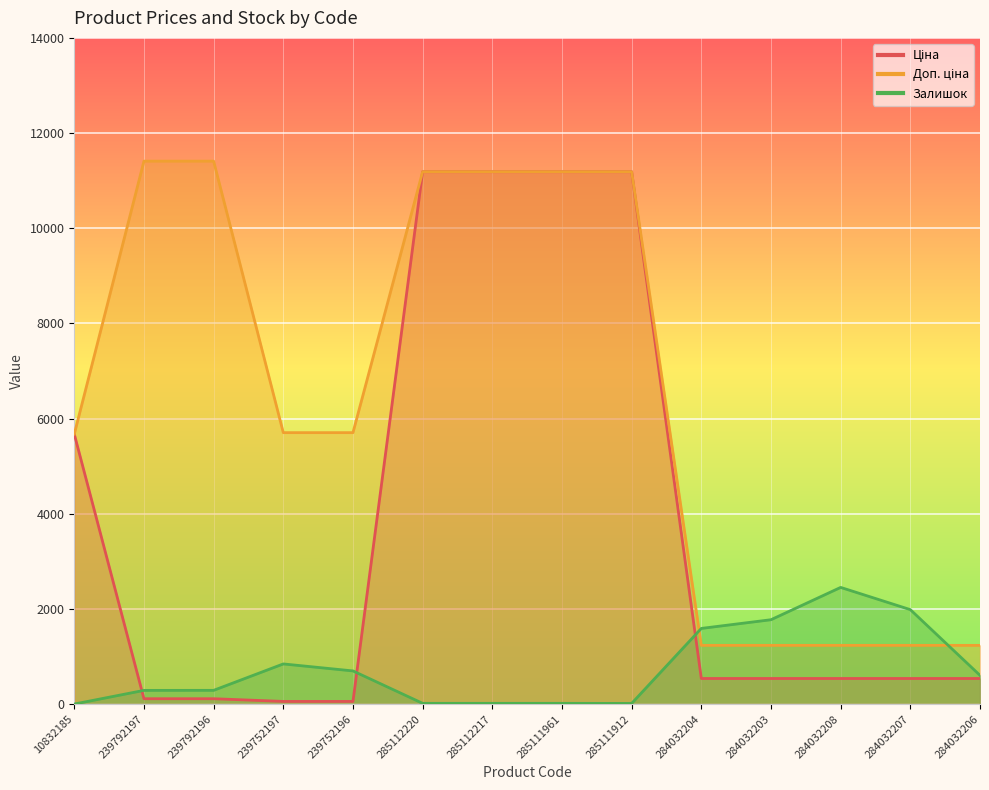

Reading left to right, extract all data points from this chart.

Ціна: 10832185=5673.8	239792197=114.1	239792196=114.1	239752197=57.0	239752196=57.0	285112220=11188.2	285112217=11188.2	285111961=11188.2	285111912=11188.2	284032204=539.0	284032203=539.0	284032208=539.0	284032207=539.0	284032206=539.0
Доп. ціна: 10832185=5673.8	239792197=11410.0	239792196=11410.0	239752197=5705.0	239752196=5705.0	285112220=11188.2	285112217=11188.2	285111961=11188.2	285111912=11188.2	284032204=1235.4	284032203=1235.4	284032208=1235.4	284032207=1235.4	284032206=1235.4
Залишок: 10832185=2.0	239792197=289.0	239792196=290.0	239752197=845.0	239752196=698.0	285112220=17.0	285112217=17.0	285111961=17.0	285111912=15.0	284032204=1591.0	284032203=1774.0	284032208=2453.0	284032207=1986.0	284032206=605.0